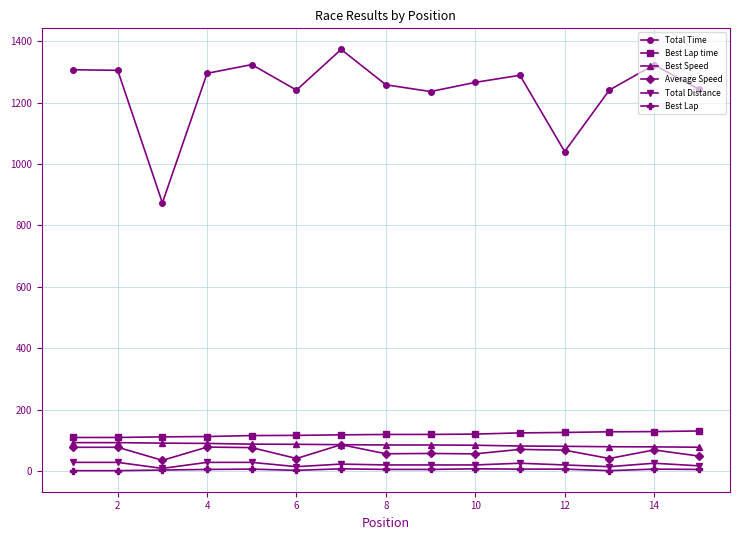

In Total Time, how many points are lower than both neighbors (excluding endpoints)?

4